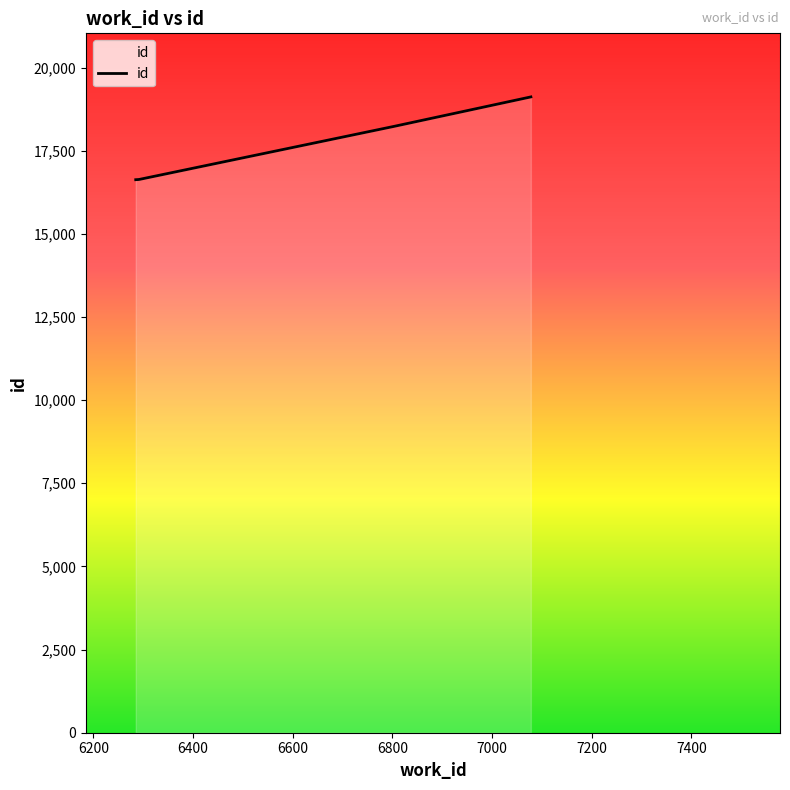

What is the maximum value shown in the chart?

19116